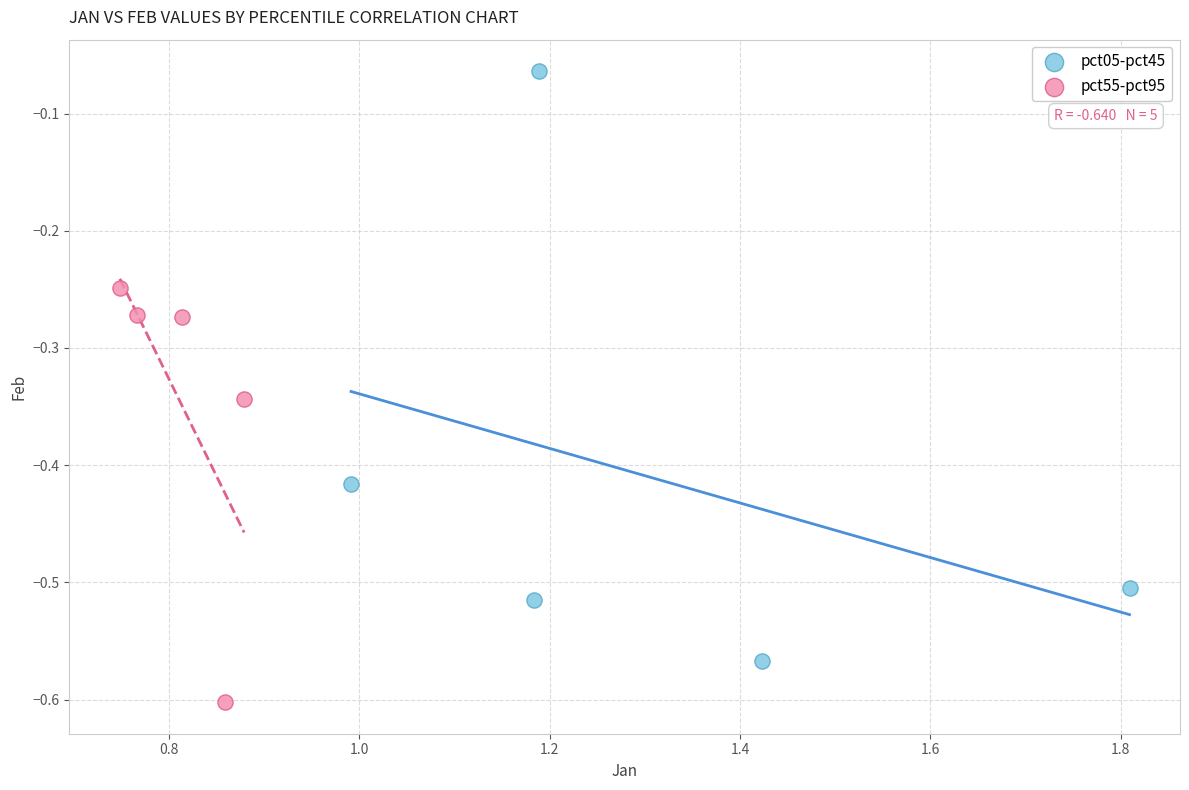

Which series reaches the minimum Y coordinate?

pct55-pct95